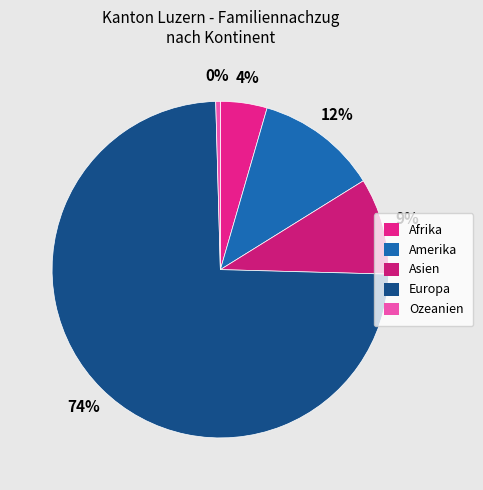

Is it true that Asien is 9% of the pie?

True